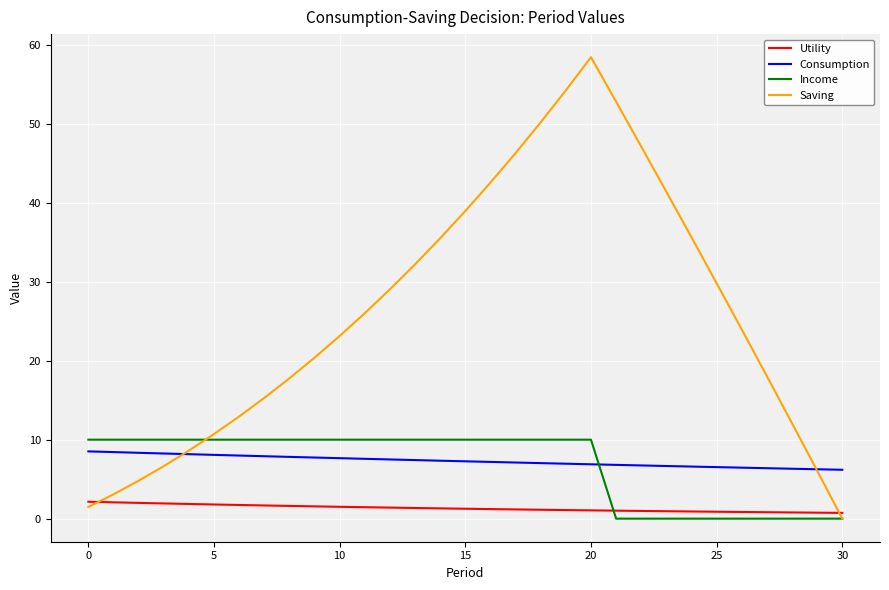

True or false: Utility and Consumption intersect in this chart.

False